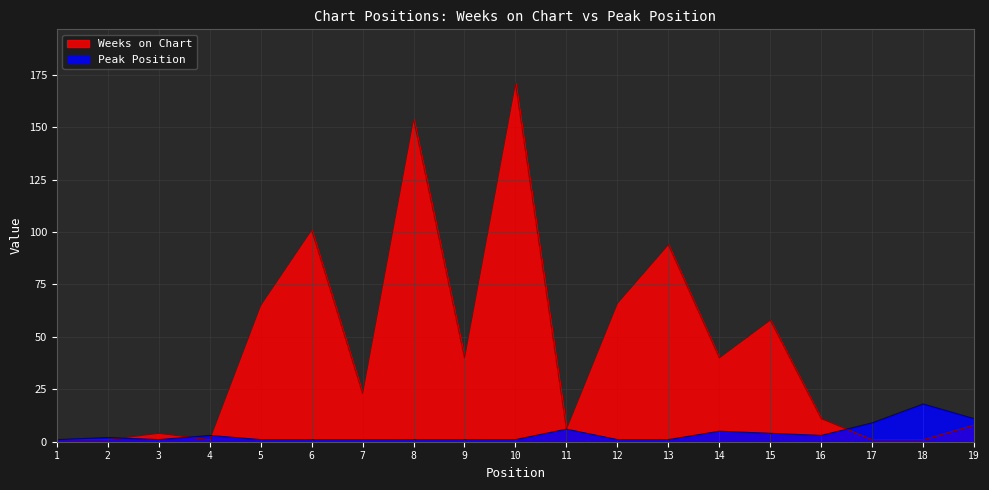

At which label is Peak Position closest to 9?

17